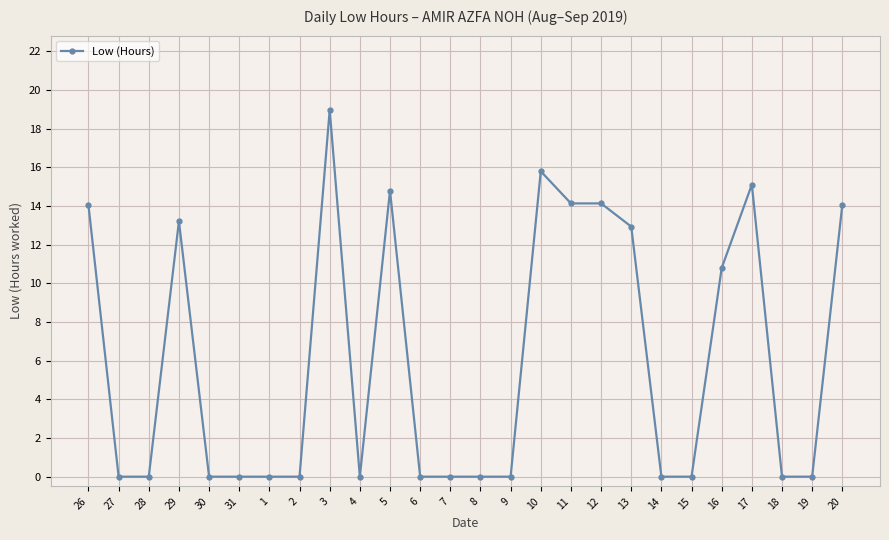

Is this an area chart (filled region under the line)?

No